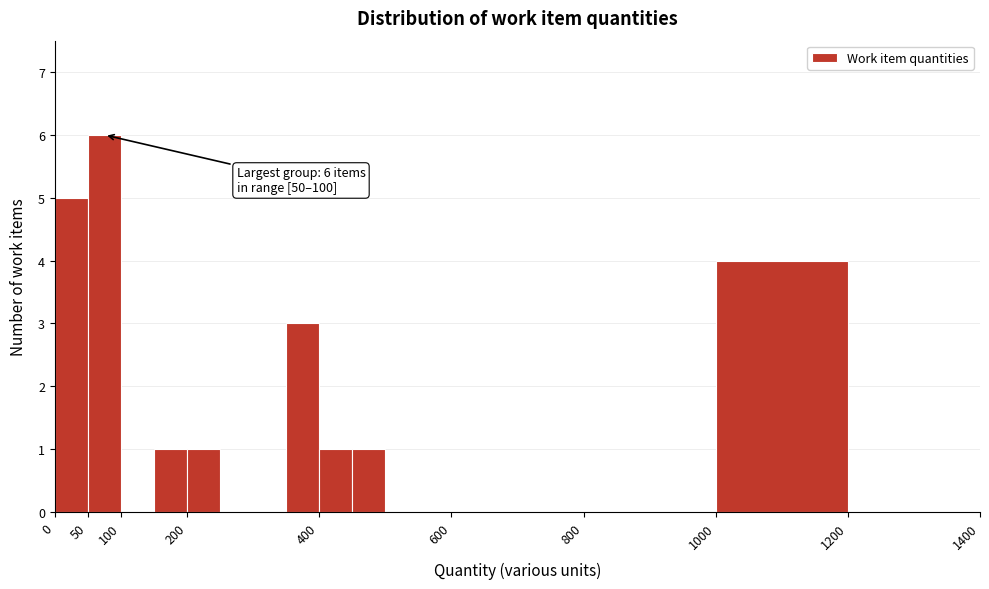

Which range on the x-axis has the tallest bar?

50 to 100